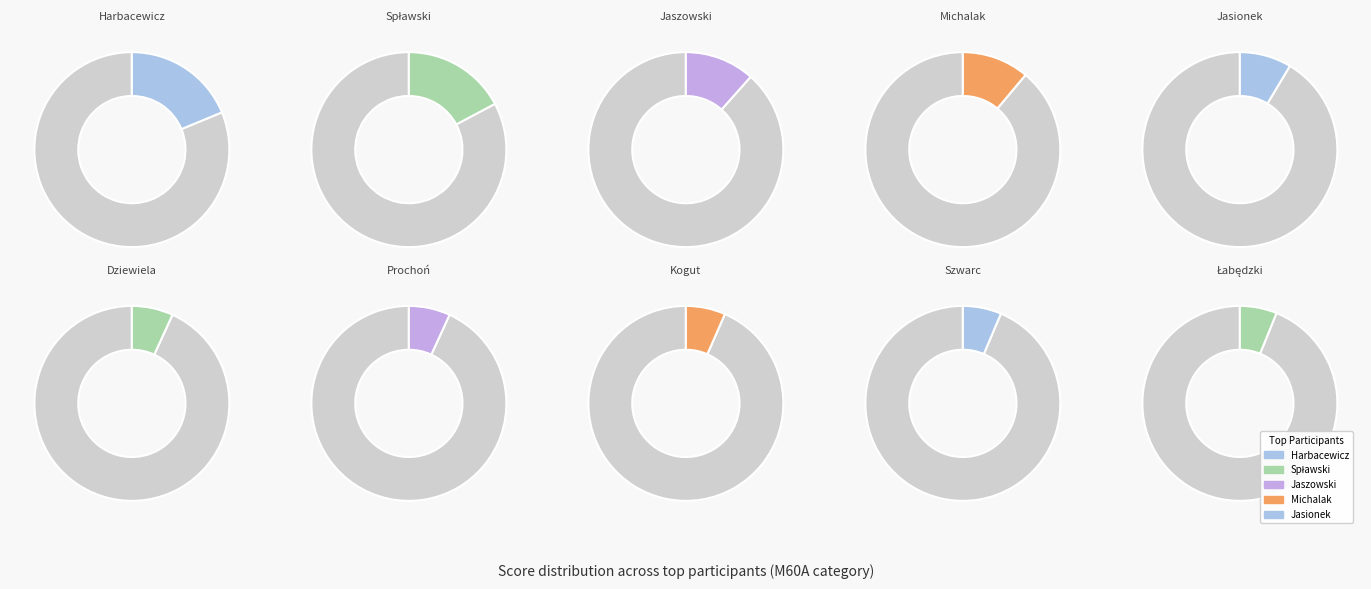

Rank the categories by value from highest to lowest.

HARBACEWICZ FRANCISZEK, SPŁAWSKI ARTUR, JASZOWSKI MIROSŁAW, MICHALAK LECHOSŁAW, JASIONEK TADEUSZ, PROCHOŃ ZDZISŁAW, DZIEWIELA JACEK, KOGUT SZYMON, SZWARC WACŁAW, ŁABĘDZKI MARIUSZ